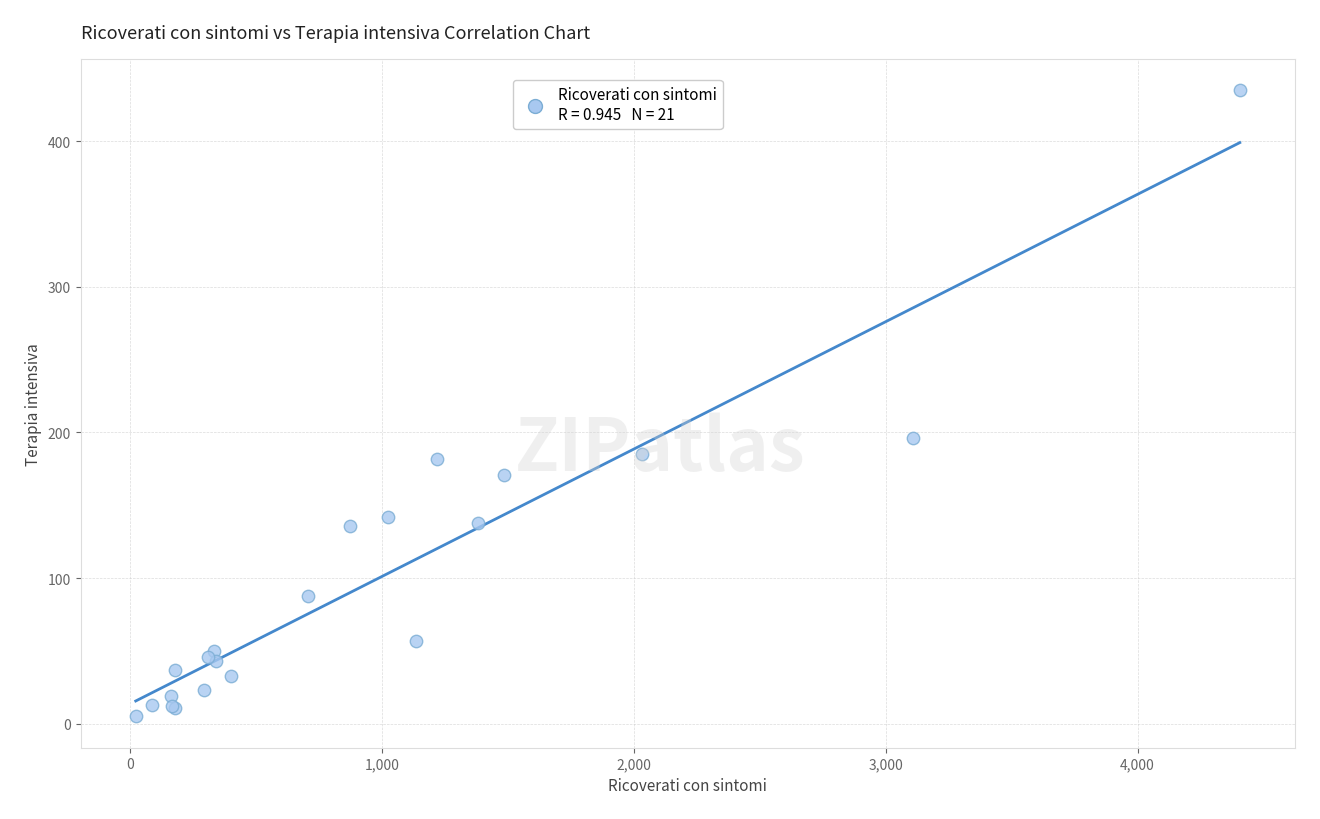

What Y value in the scatter plot is closest to 220?

196